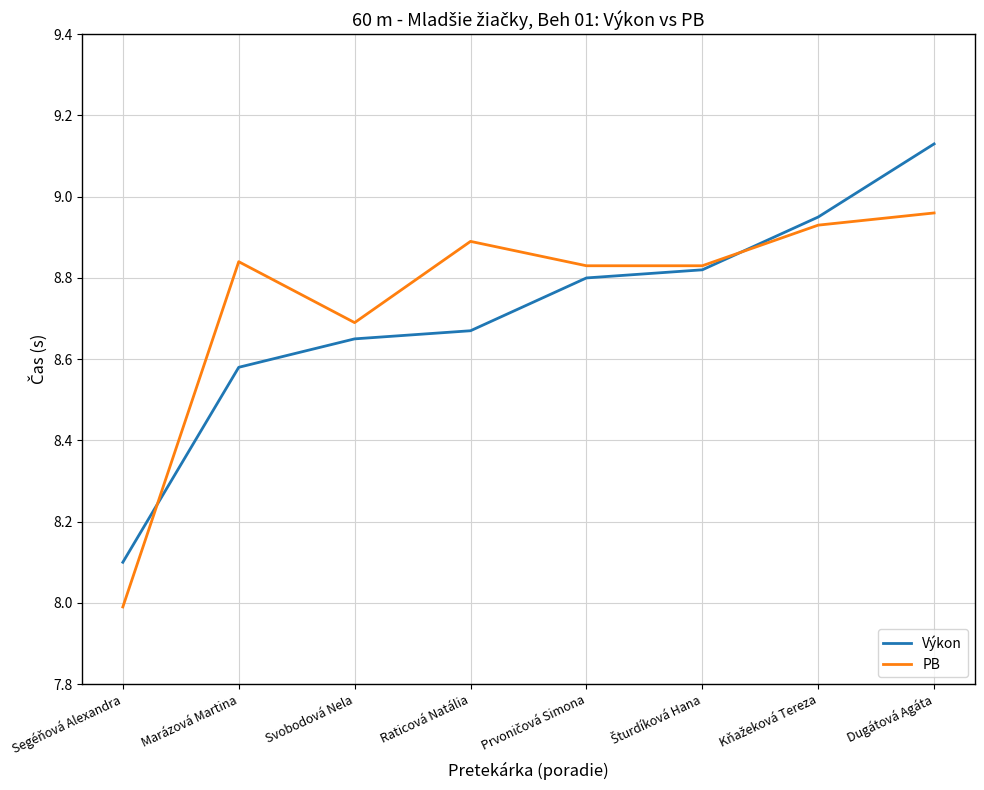

What value does the PB series have at Segéňová Alexandra?

8.0